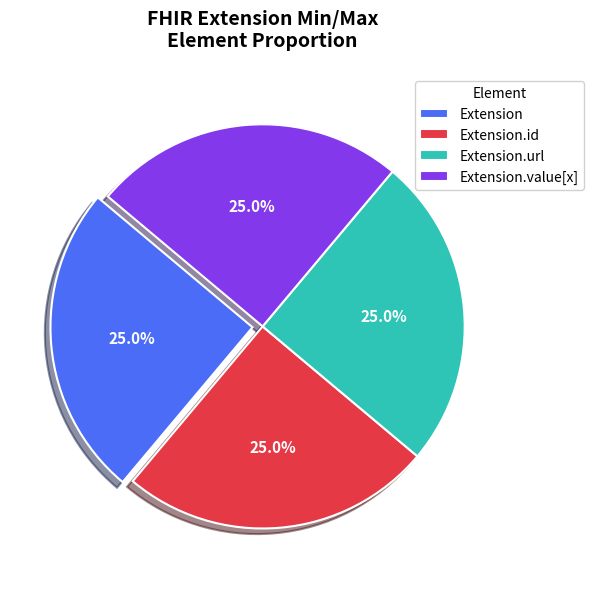

What is the total percentage of Extension and Extension.value[x]?

50.0%